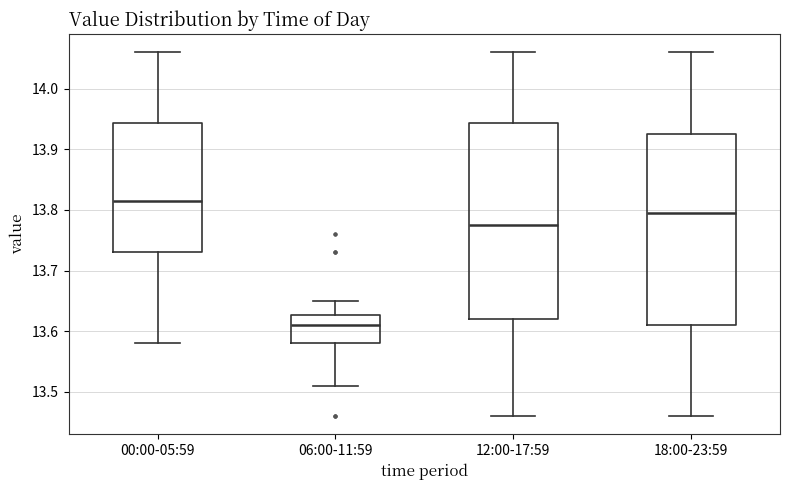

Reading left to right, transcribe this box plot: for each box, give where its median line is, the range the box spans, and where its two whiskers end, as read against the y-axis. The values are not printed on the chart, so give them approximately, as read against the axis.

00:00-05:59: median 13.82, box 13.73 to 13.94, whiskers 13.58 to 14.06
06:00-11:59: median 13.61, box 13.58 to 13.63, whiskers 13.51 to 13.65
12:00-17:59: median 13.78, box 13.62 to 13.94, whiskers 13.46 to 14.06
18:00-23:59: median 13.80, box 13.61 to 13.93, whiskers 13.46 to 14.06